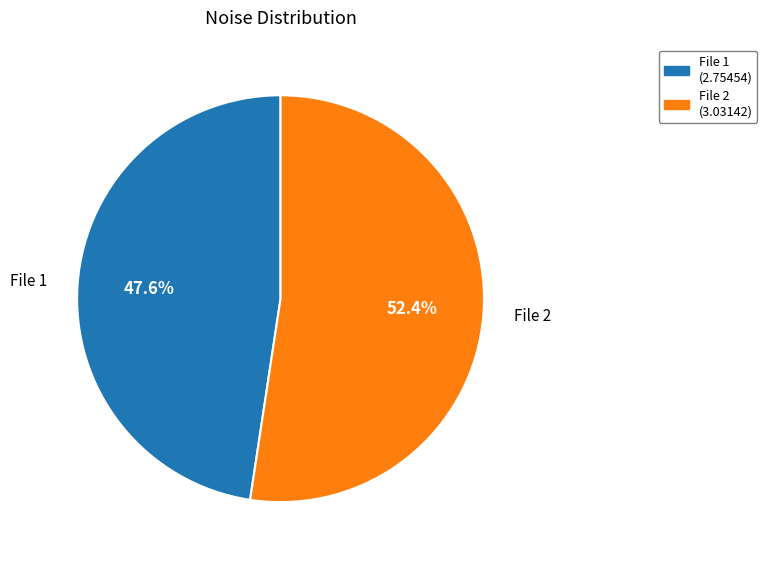

Which slice represents more than half of the pie?

File 2